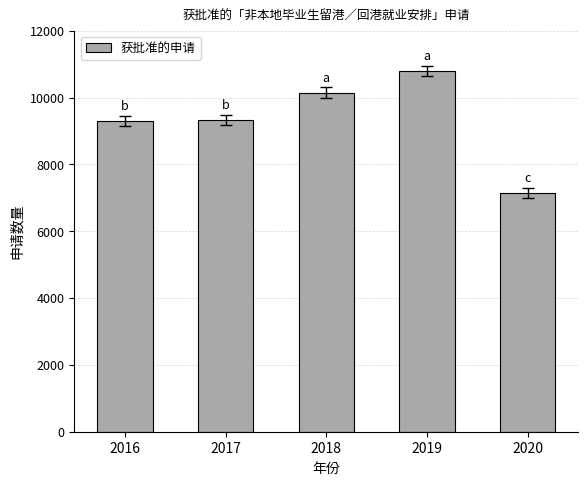

What is the difference between the values at 2016 and 2020?

2135